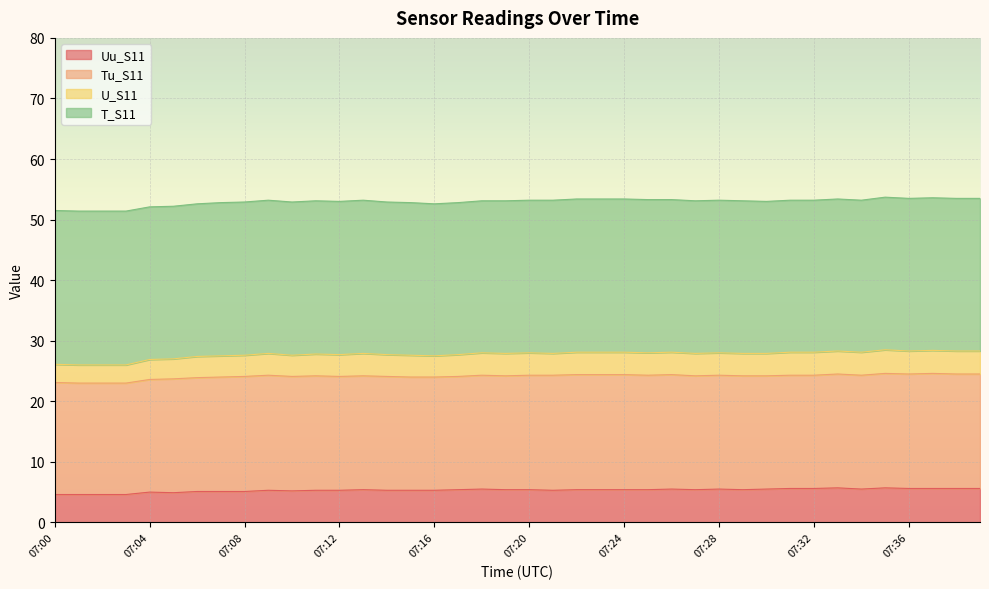

What is the average value of the Uu_S11 series?

5.3